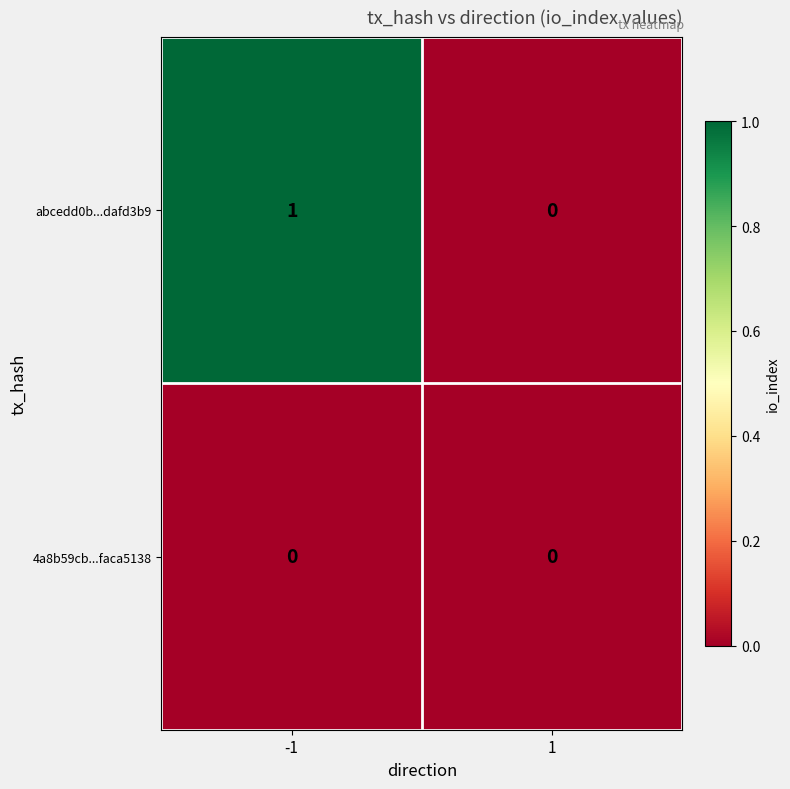

The value of abcedd0b...dafd3b9 at 1 is 0. True or false?

True